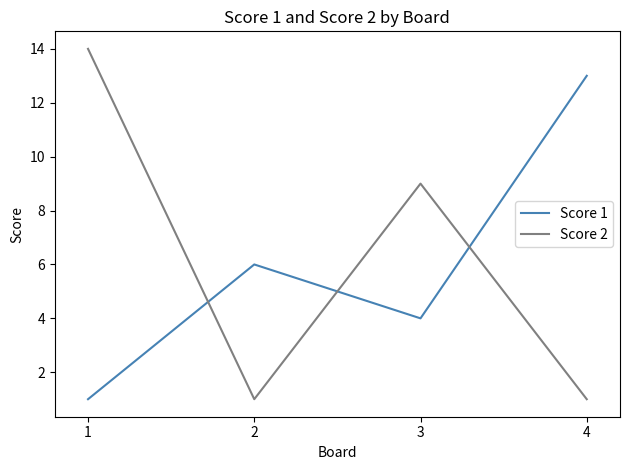

Is the value of Score 2 at 4 greater than the value of Score 1 at 2?

No